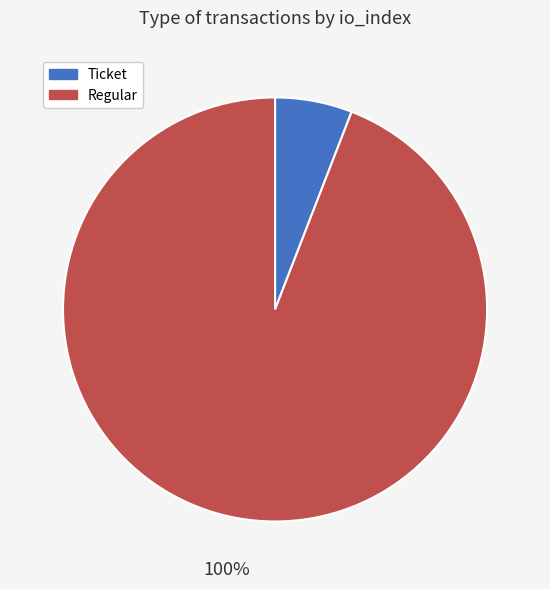

What percentage do tx_type: Regular (io_index=15) and tx_type: Ticket (io_index=0) together represent?

100.0%